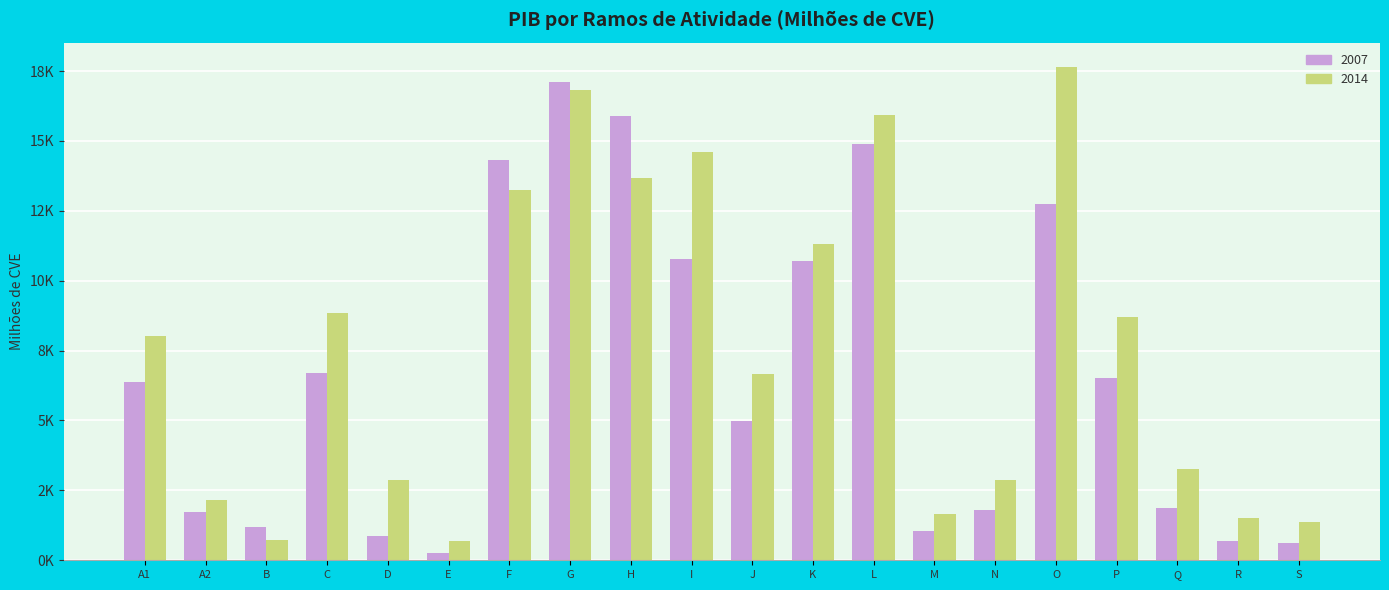

True or false: 2014 has a value of 21320.9 at F.

False